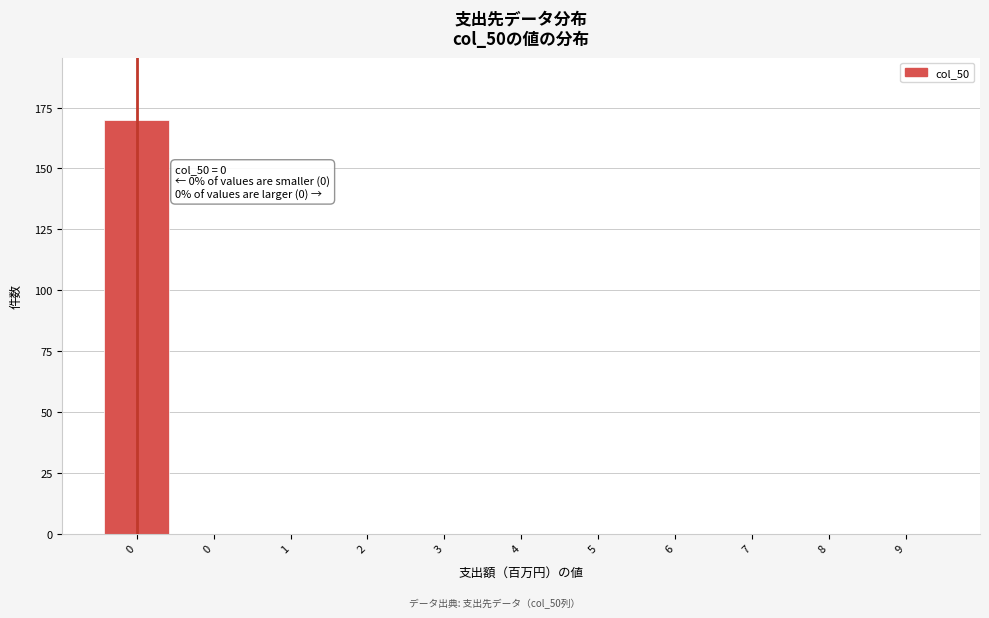

Count the number of data series in this chart.

1